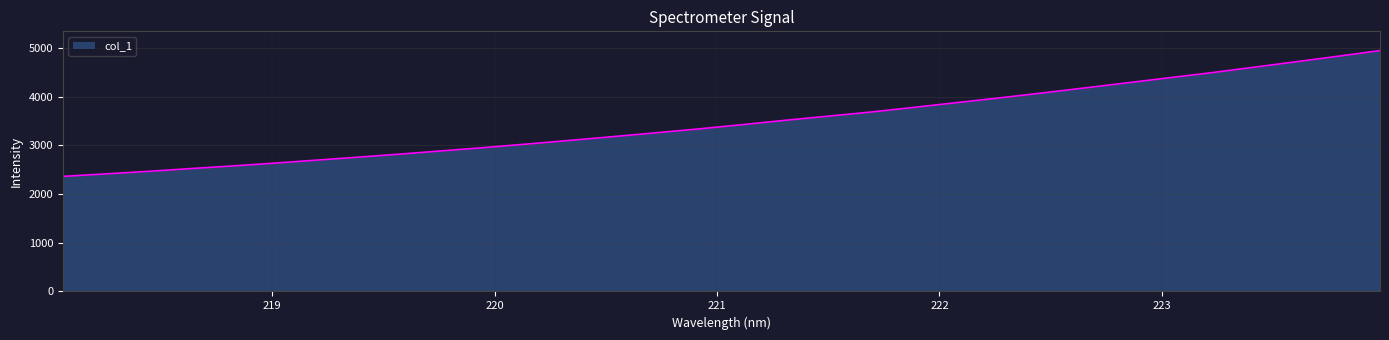

What is the minimum value shown in the chart?

2364.9